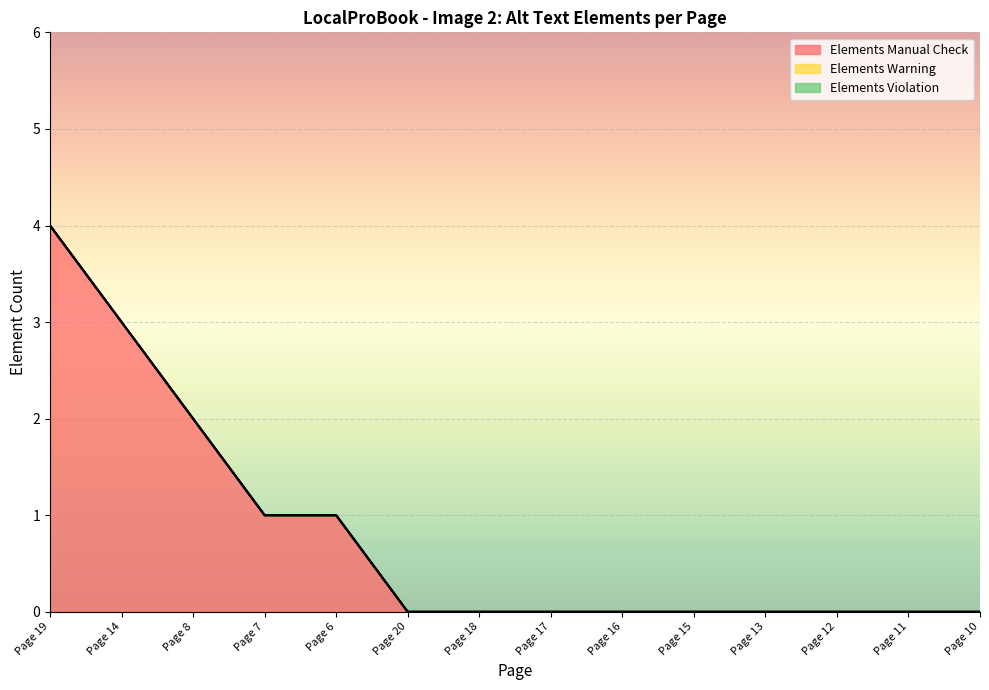

How many lines are shown in the chart?

3